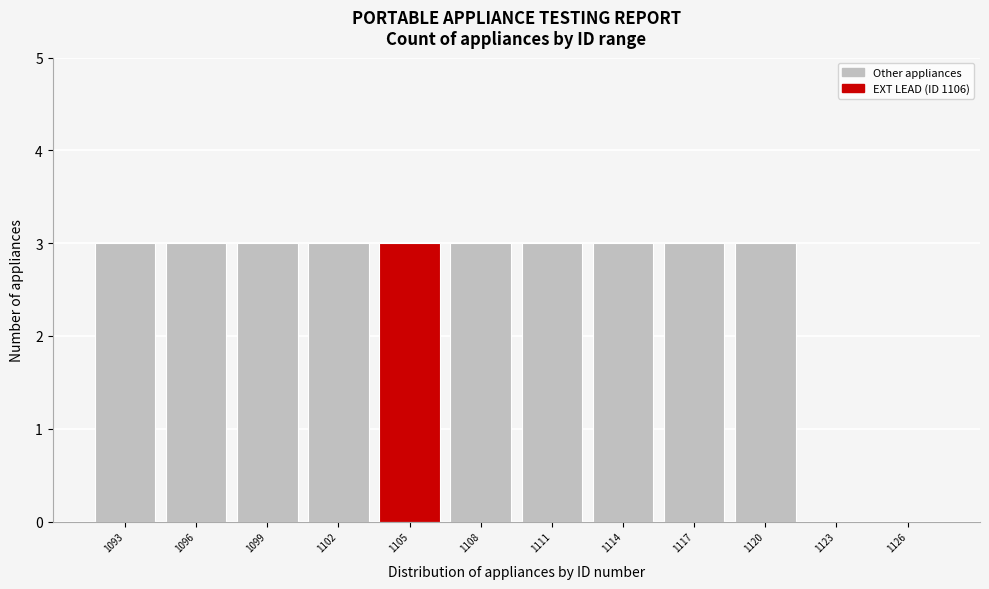

Reading left to right, transcribe all the data shown in this chart.

1093=3	1096=3	1099=3	1102=3	1105=3	1108=3	1111=3	1114=3	1117=3	1120=3	1123=0	1126=0